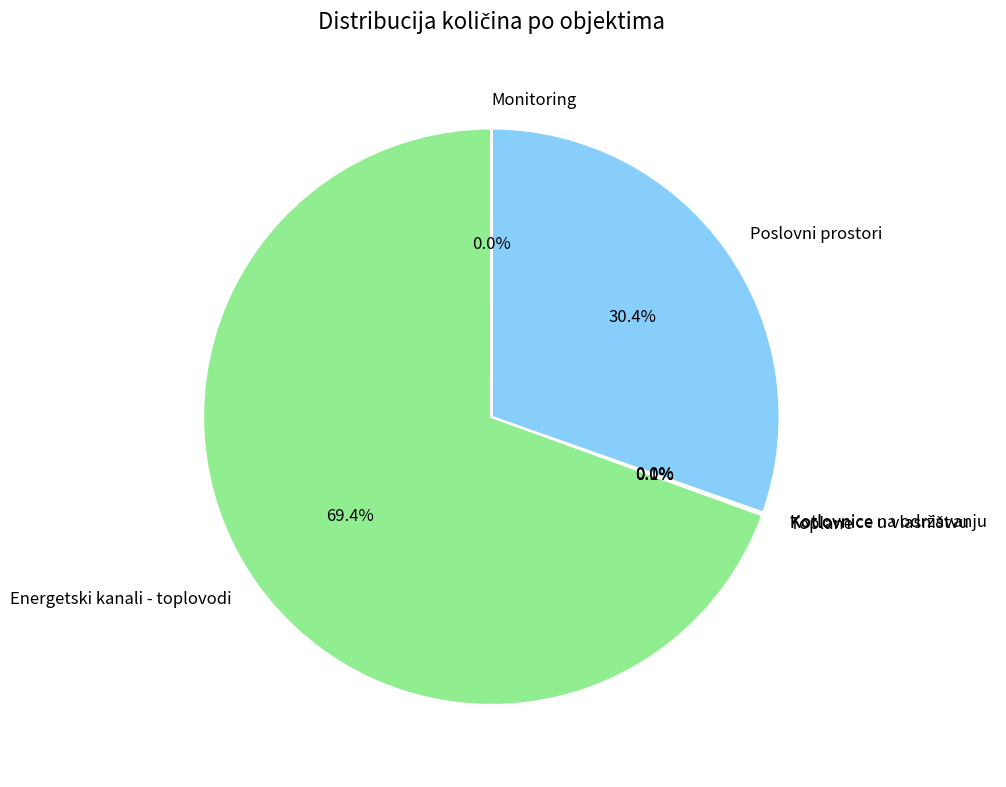

How much of the chart is everything except Poslovni prostori?

69.6%